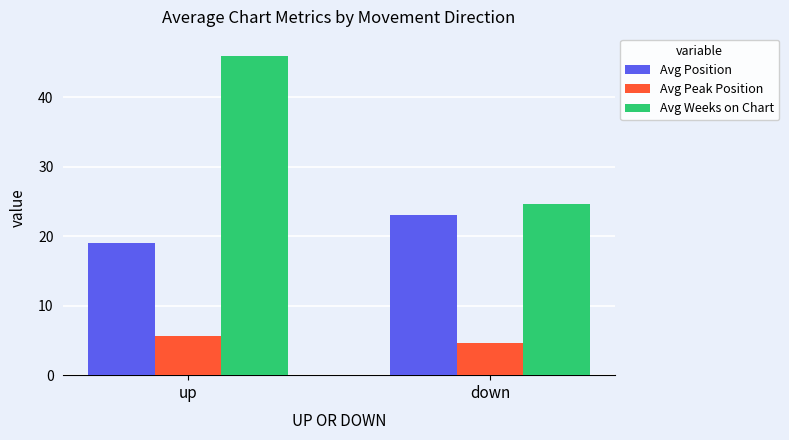

Which series has the largest range (max minus min)?

Avg Weeks on Chart